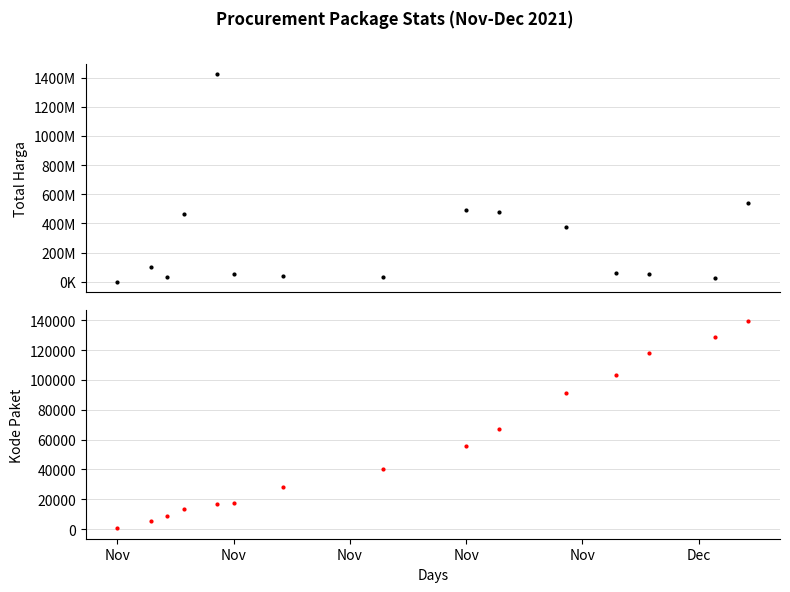

Which series has the widest spread of values?

Total Harga